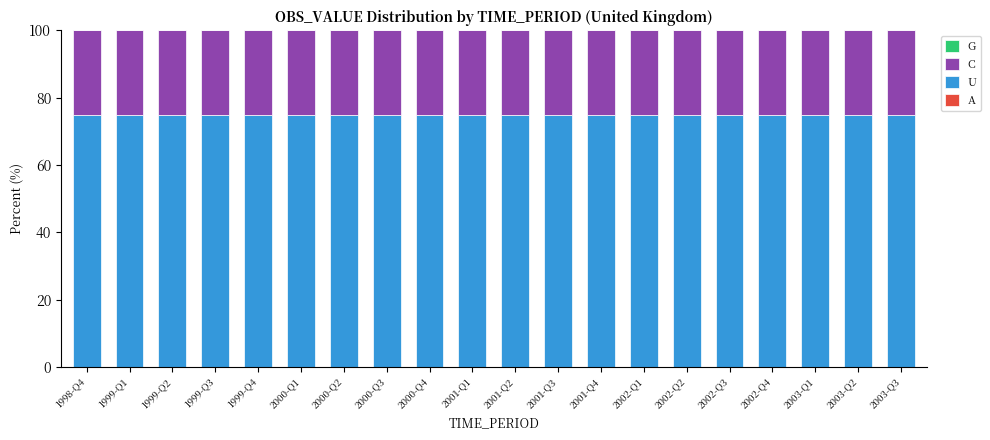

Are the bars grouped side by side (vs. stacked)?

No